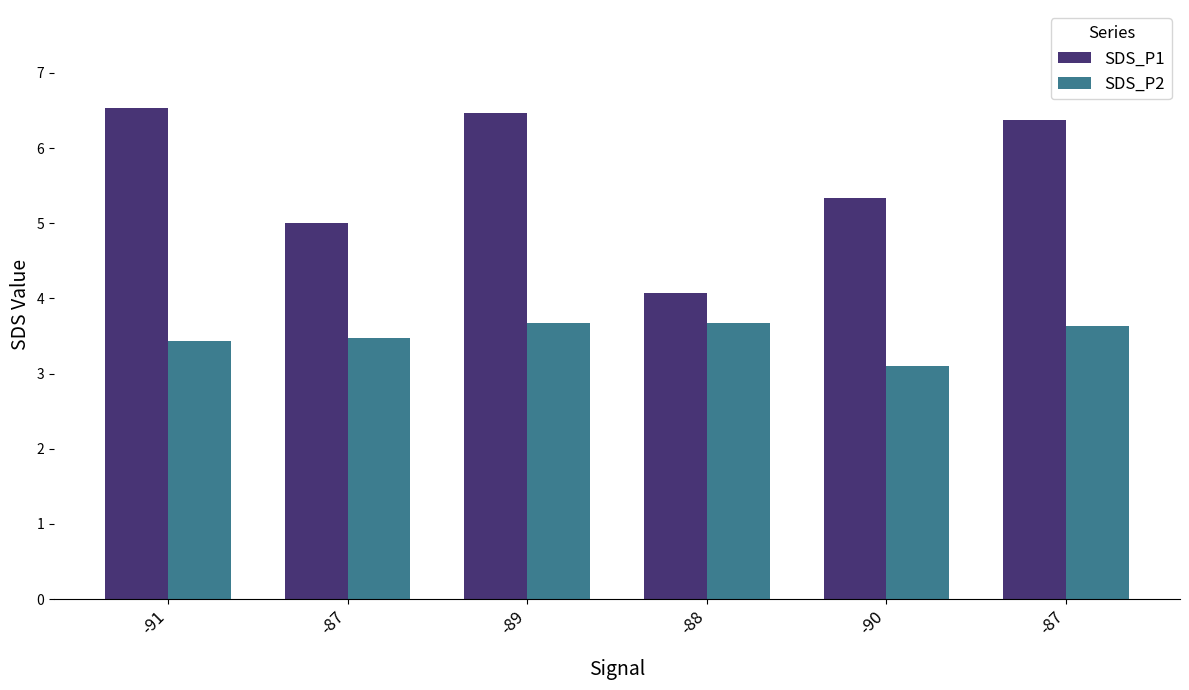

List the series in order of their peak value, highest first.

SDS_P1, SDS_P2